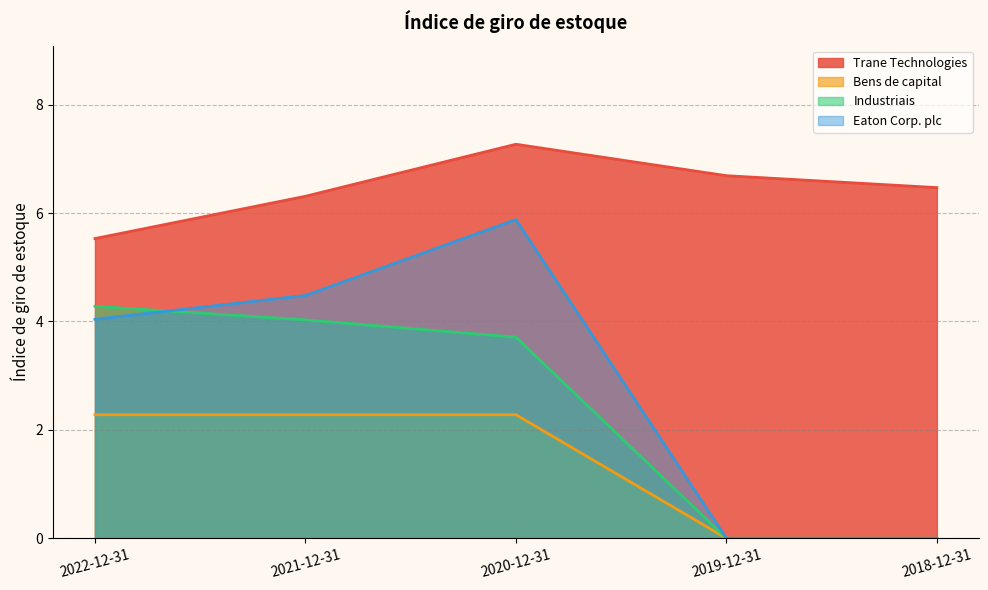

How many intersections are there between Eaton Corp. plc and Industriais?

1